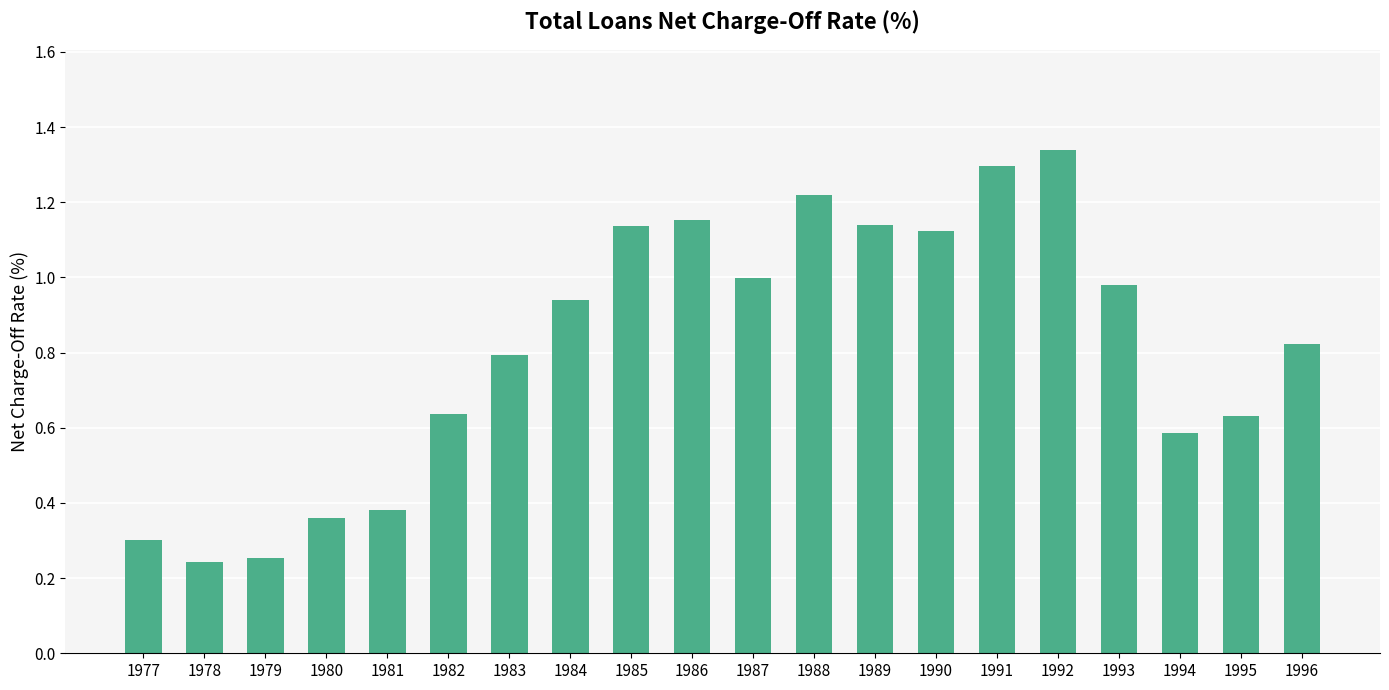

What is the sum of all values?

16.3